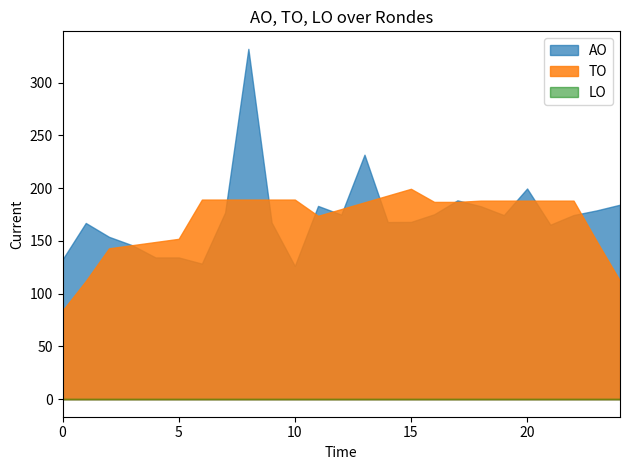

Which series has the widest spread of values?

AO